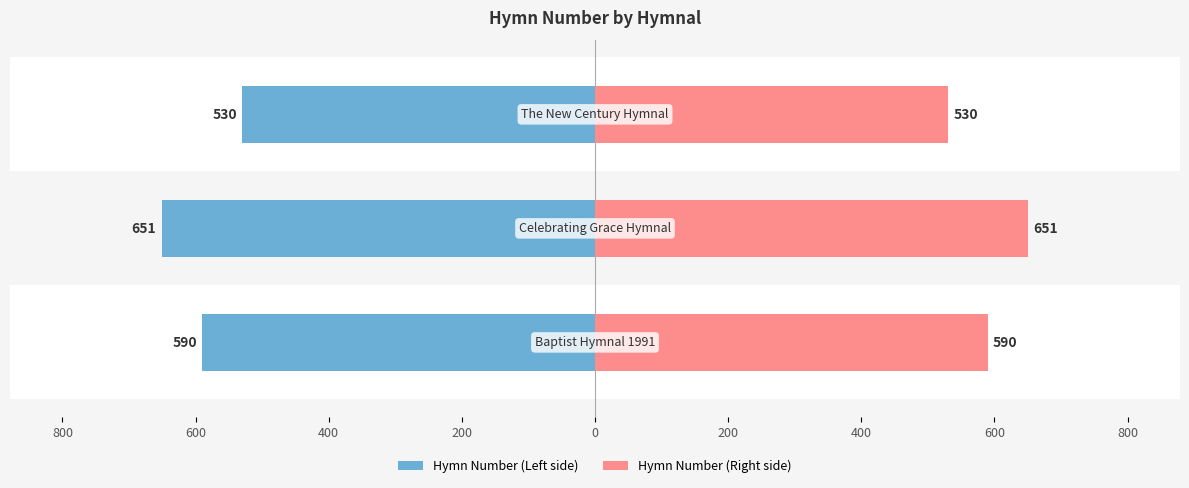

Which has a higher value, 800 or 1000?

1000